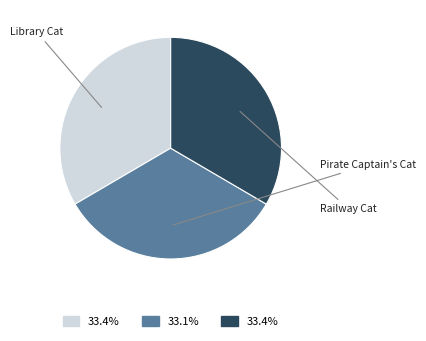

Is it true that Library Cat is 26% of the pie?

False